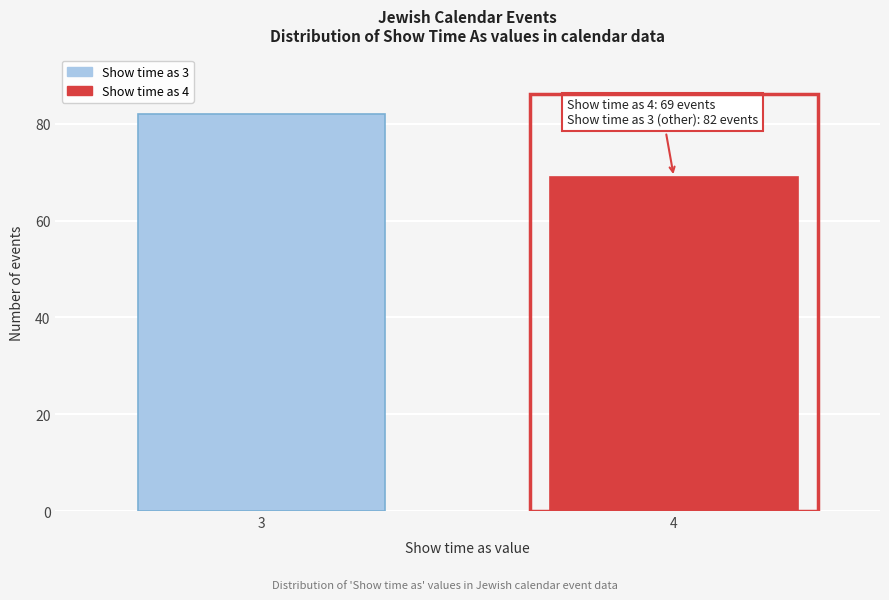

Reading right to left, what are all the values shown in this chart?

4=69	3=82